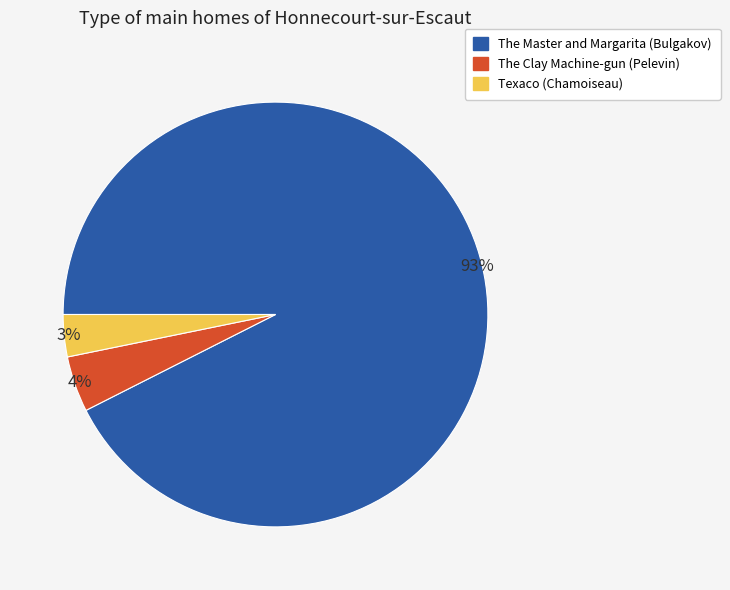

How many slices are in this pie chart?

3